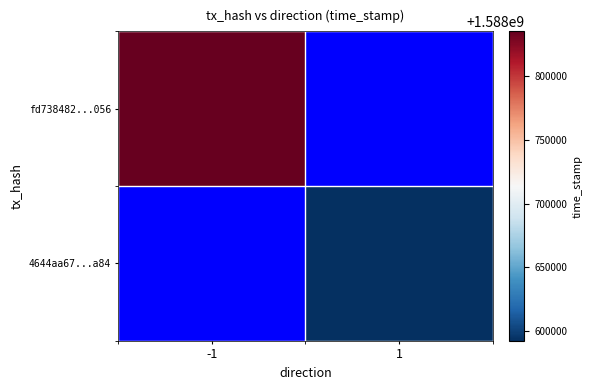

Reading left to right, transcribe all the data shown in this chart.

fd738482...056: -1=1588835328	1=0
4644aa67...a84: -1=0	1=1588592159